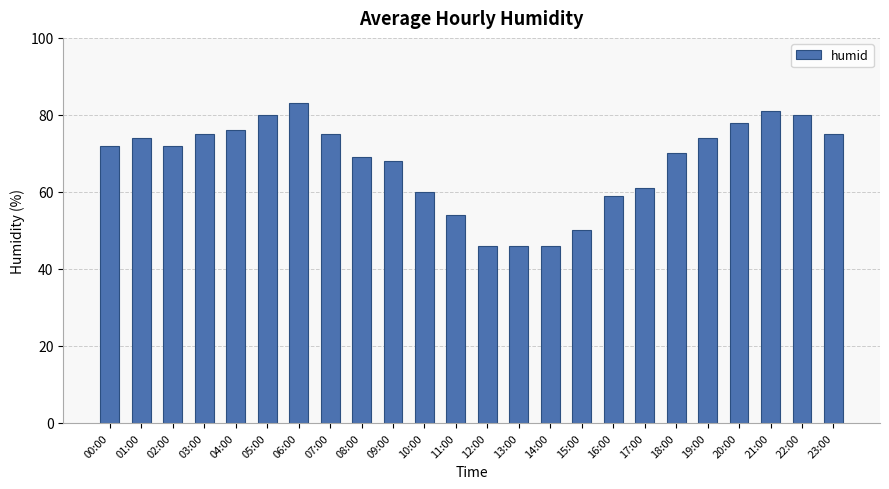

The chart shows a value of 83 at 06:00. True or false?

True